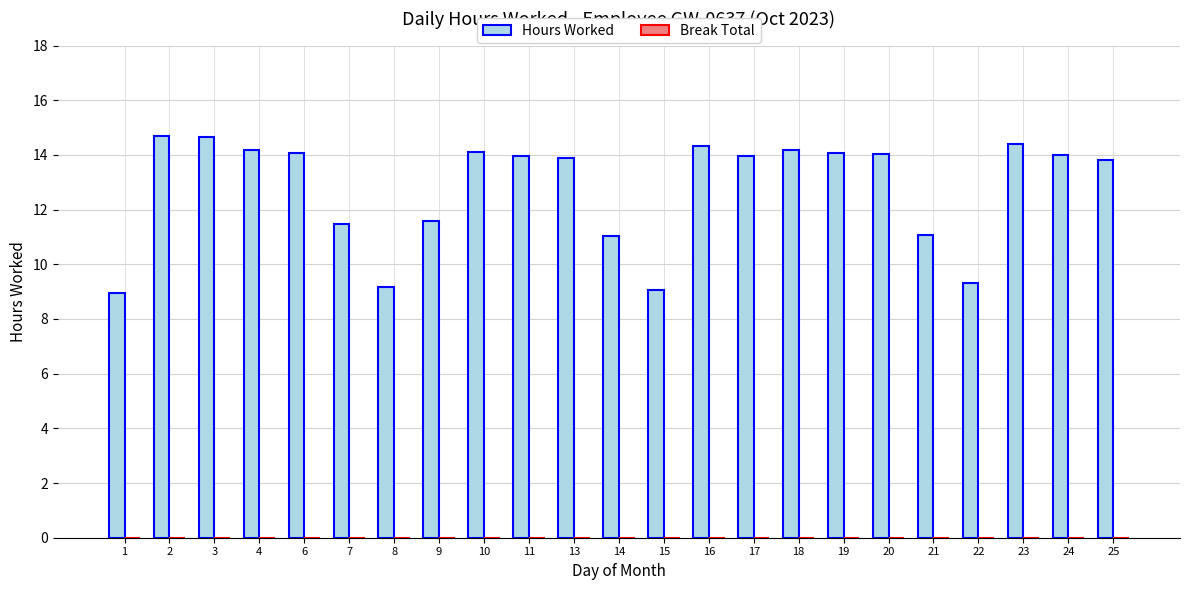

The chart shows a value of 14.0 at 20. True or false?

True